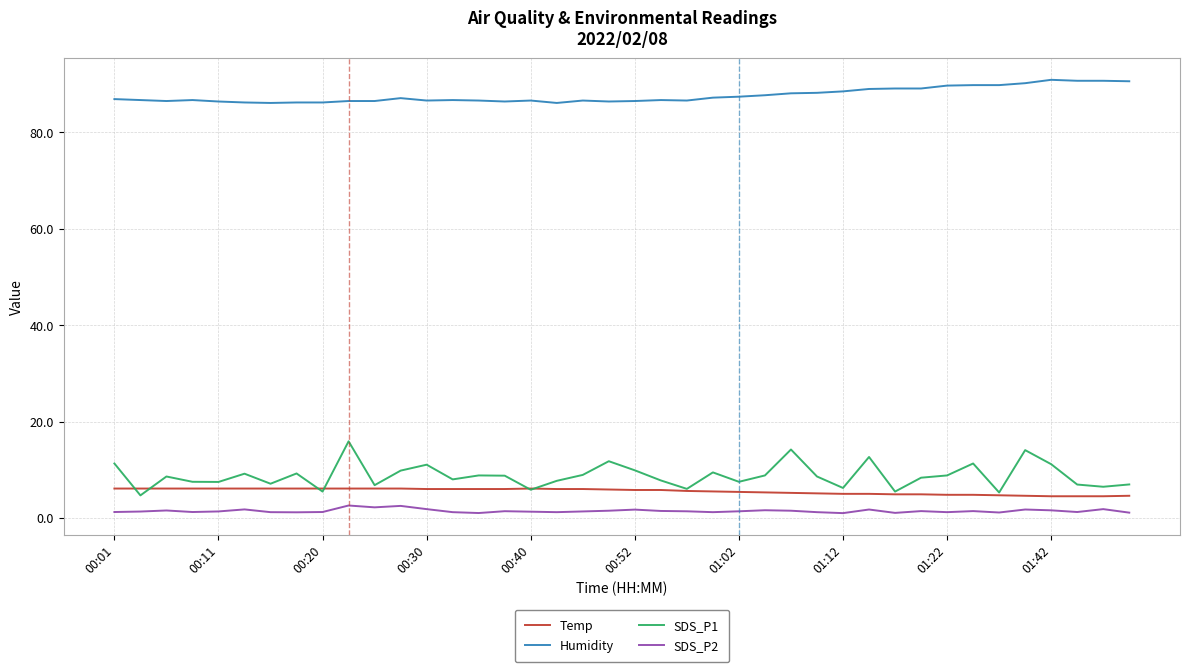

What is the maximum value shown in the chart?

90.9